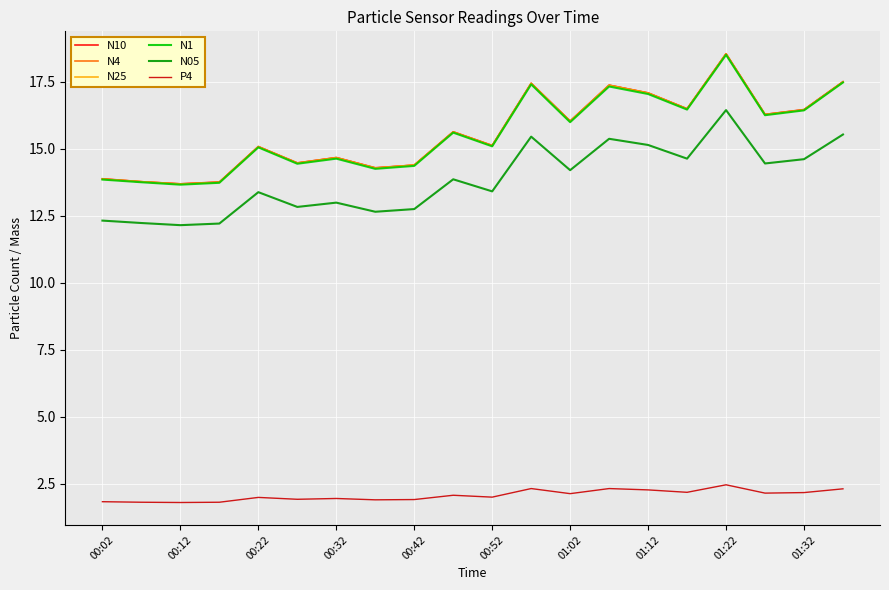

What is the greatest value displayed?

18.5